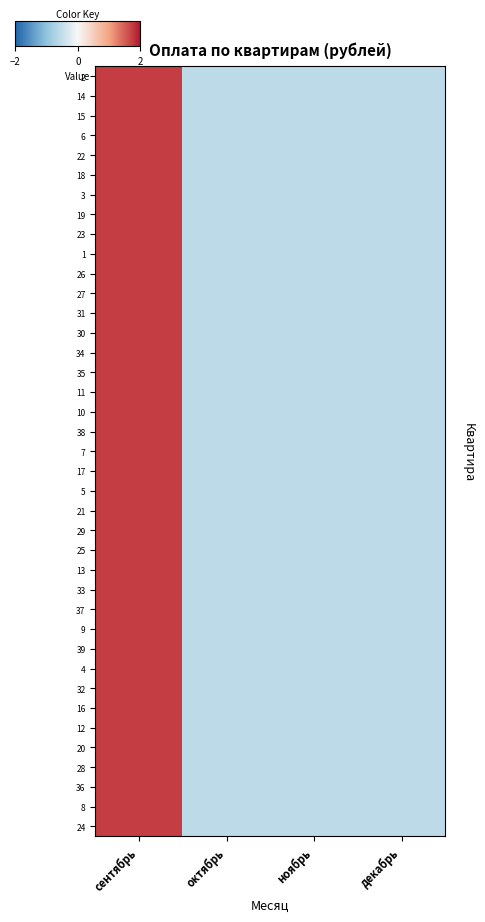

Reading left to right, list all the values displayed in this chart.

2: сентябрь=1.7	октябрь=-0.6	ноябрь=-0.6	декабрь=-0.6
14: сентябрь=1.7	октябрь=-0.6	ноябрь=-0.6	декабрь=-0.6
15: сентябрь=1.7	октябрь=-0.6	ноябрь=-0.6	декабрь=-0.6
6: сентябрь=1.7	октябрь=-0.6	ноябрь=-0.6	декабрь=-0.6
22: сентябрь=1.7	октябрь=-0.6	ноябрь=-0.6	декабрь=-0.6
18: сентябрь=1.7	октябрь=-0.6	ноябрь=-0.6	декабрь=-0.6
3: сентябрь=1.7	октябрь=-0.6	ноябрь=-0.6	декабрь=-0.6
19: сентябрь=1.7	октябрь=-0.6	ноябрь=-0.6	декабрь=-0.6
23: сентябрь=1.7	октябрь=-0.6	ноябрь=-0.6	декабрь=-0.6
1: сентябрь=1.7	октябрь=-0.6	ноябрь=-0.6	декабрь=-0.6
26: сентябрь=1.7	октябрь=-0.6	ноябрь=-0.6	декабрь=-0.6
27: сентябрь=1.7	октябрь=-0.6	ноябрь=-0.6	декабрь=-0.6
31: сентябрь=1.7	октябрь=-0.6	ноябрь=-0.6	декабрь=-0.6
30: сентябрь=1.7	октябрь=-0.6	ноябрь=-0.6	декабрь=-0.6
34: сентябрь=1.7	октябрь=-0.6	ноябрь=-0.6	декабрь=-0.6
35: сентябрь=1.7	октябрь=-0.6	ноябрь=-0.6	декабрь=-0.6
11: сентябрь=1.7	октябрь=-0.6	ноябрь=-0.6	декабрь=-0.6
10: сентябрь=1.7	октябрь=-0.6	ноябрь=-0.6	декабрь=-0.6
38: сентябрь=1.7	октябрь=-0.6	ноябрь=-0.6	декабрь=-0.6
7: сентябрь=1.7	октябрь=-0.6	ноябрь=-0.6	декабрь=-0.6
17: сентябрь=1.7	октябрь=-0.6	ноябрь=-0.6	декабрь=-0.6
5: сентябрь=1.7	октябрь=-0.6	ноябрь=-0.6	декабрь=-0.6
21: сентябрь=1.7	октябрь=-0.6	ноябрь=-0.6	декабрь=-0.6
29: сентябрь=1.7	октябрь=-0.6	ноябрь=-0.6	декабрь=-0.6
25: сентябрь=1.7	октябрь=-0.6	ноябрь=-0.6	декабрь=-0.6
13: сентябрь=1.7	октябрь=-0.6	ноябрь=-0.6	декабрь=-0.6
33: сентябрь=1.7	октябрь=-0.6	ноябрь=-0.6	декабрь=-0.6
37: сентябрь=1.7	октябрь=-0.6	ноябрь=-0.6	декабрь=-0.6
9: сентябрь=1.7	октябрь=-0.6	ноябрь=-0.6	декабрь=-0.6
39: сентябрь=1.7	октябрь=-0.6	ноябрь=-0.6	декабрь=-0.6
4: сентябрь=1.7	октябрь=-0.6	ноябрь=-0.6	декабрь=-0.6
32: сентябрь=1.7	октябрь=-0.6	ноябрь=-0.6	декабрь=-0.6
16: сентябрь=1.7	октябрь=-0.6	ноябрь=-0.6	декабрь=-0.6
12: сентябрь=1.7	октябрь=-0.6	ноябрь=-0.6	декабрь=-0.6
20: сентябрь=1.7	октябрь=-0.6	ноябрь=-0.6	декабрь=-0.6
28: сентябрь=1.7	октябрь=-0.6	ноябрь=-0.6	декабрь=-0.6
36: сентябрь=1.7	октябрь=-0.6	ноябрь=-0.6	декабрь=-0.6
8: сентябрь=1.7	октябрь=-0.6	ноябрь=-0.6	декабрь=-0.6
24: сентябрь=1.7	октябрь=-0.6	ноябрь=-0.6	декабрь=-0.6